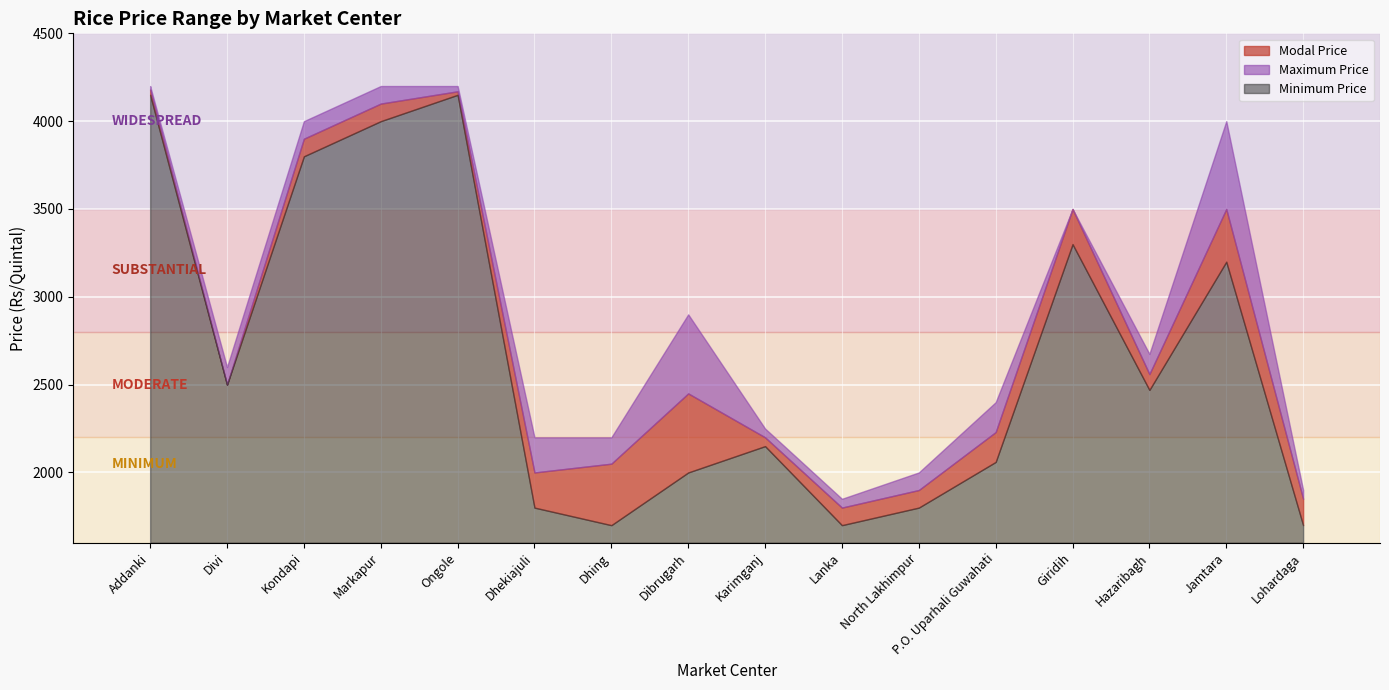

What is the total value across all series at Ongole?

2600